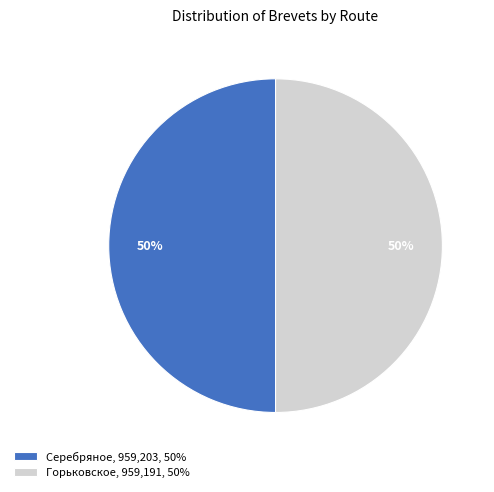

What percentage is the Горьковское slice, to the nearest percent?

50%